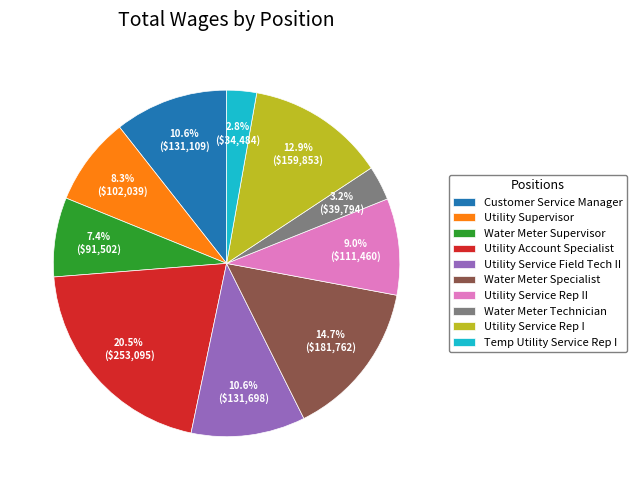

To the nearest percent, what is the difference between the largest and smallest slice percentages?

18%